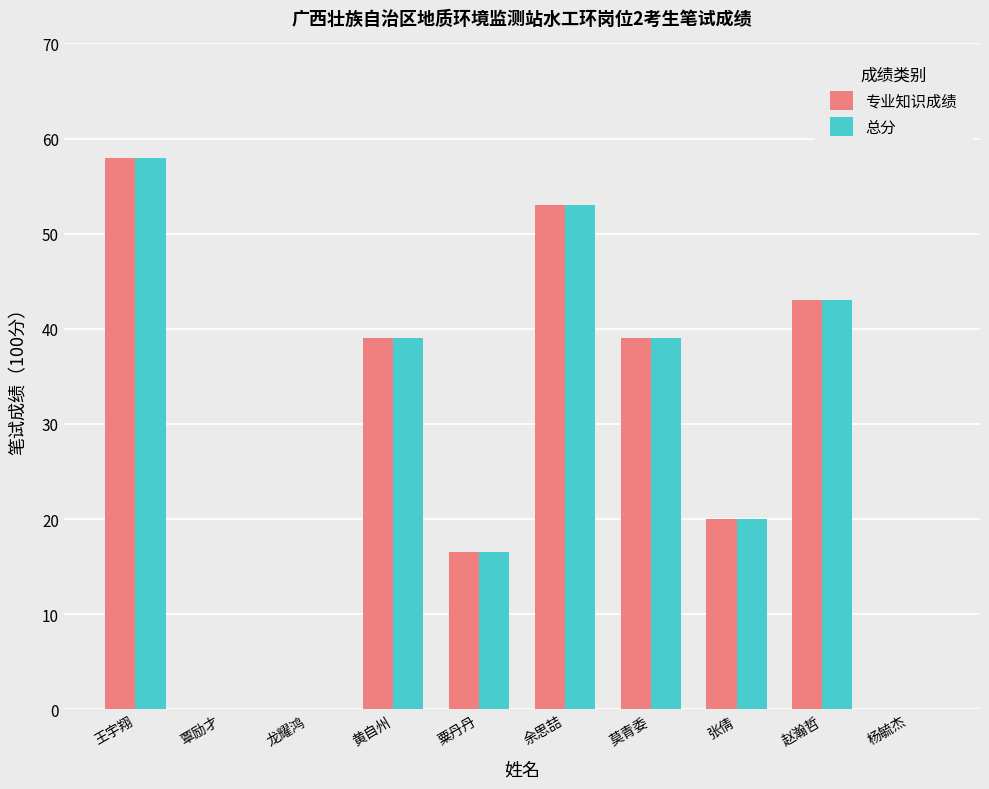

What is the maximum value shown in the chart?

58.0